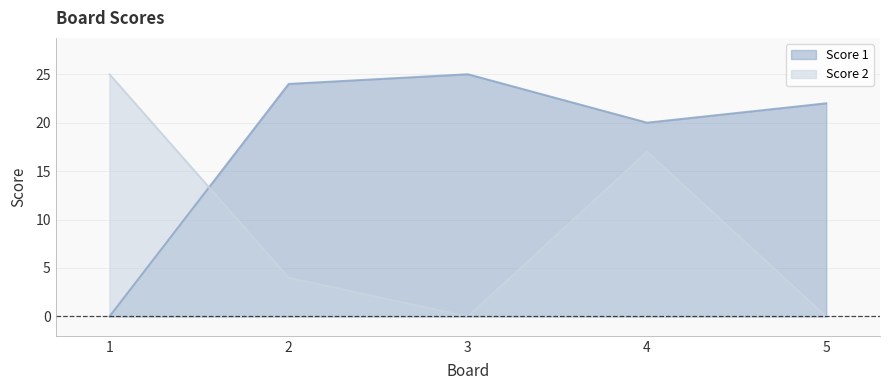

Reading left to right, transcribe all the data shown in this chart.

Score 1: 1=0	2=24	3=25	4=20	5=22
Score 2: 1=25	2=4	3=0	4=17	5=0